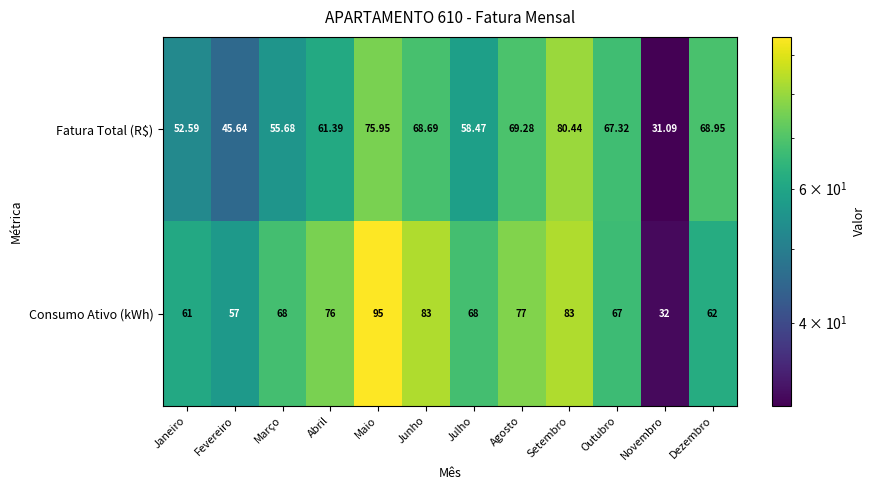

At which label does Fatura Total (R$) first exceed 67?

Maio